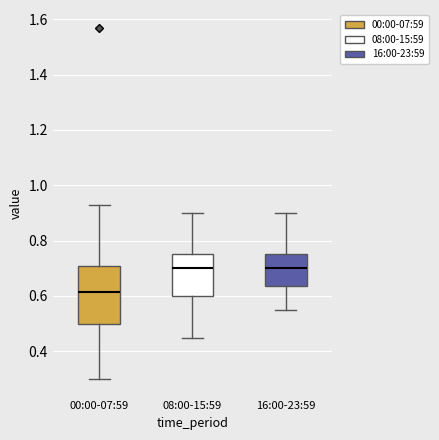

Comparing the boxes themselves (not the whiskers), which one is the tallest?

00:00-07:59